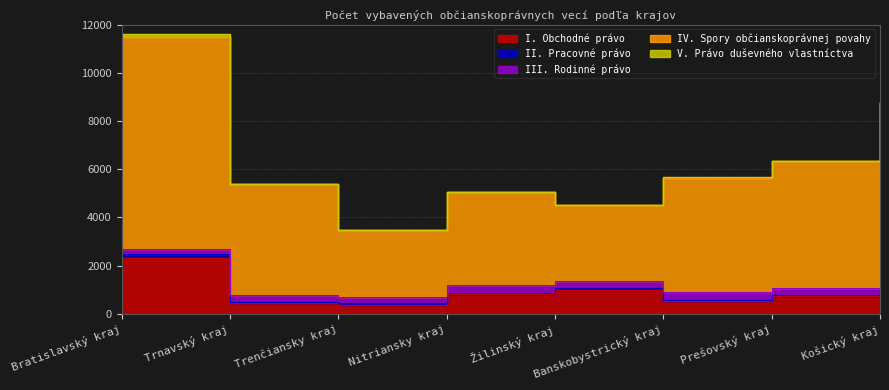

Which label corresponds to the smallest value in the chart?

Trnavský kraj